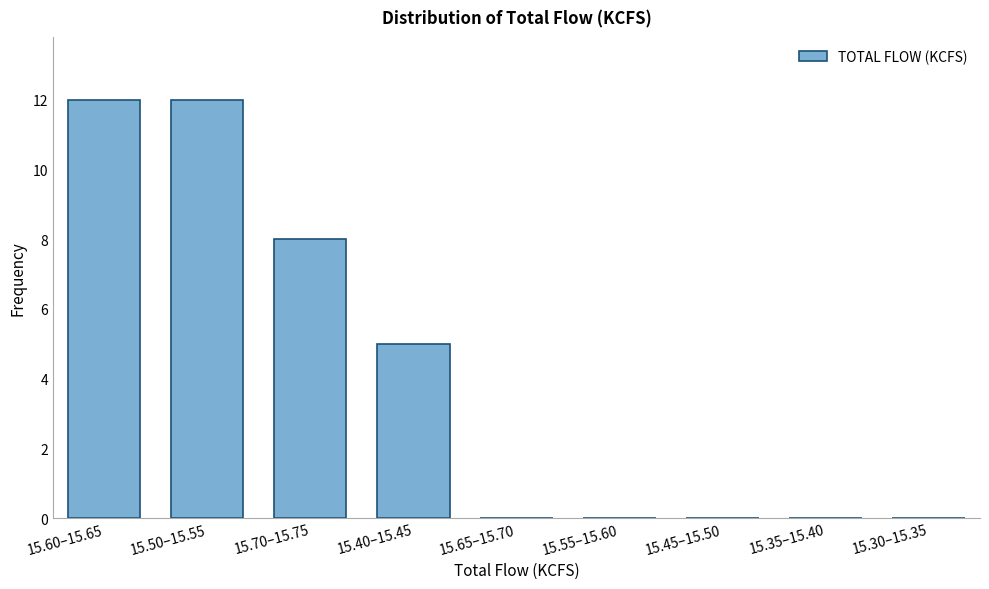

Reading right to left, transcribe all the data shown in this chart.

15.30–15.35=0	15.35–15.40=0	15.45–15.50=0	15.55–15.60=0	15.65–15.70=0	15.40–15.45=5	15.70–15.75=8	15.50–15.55=12	15.60–15.65=12